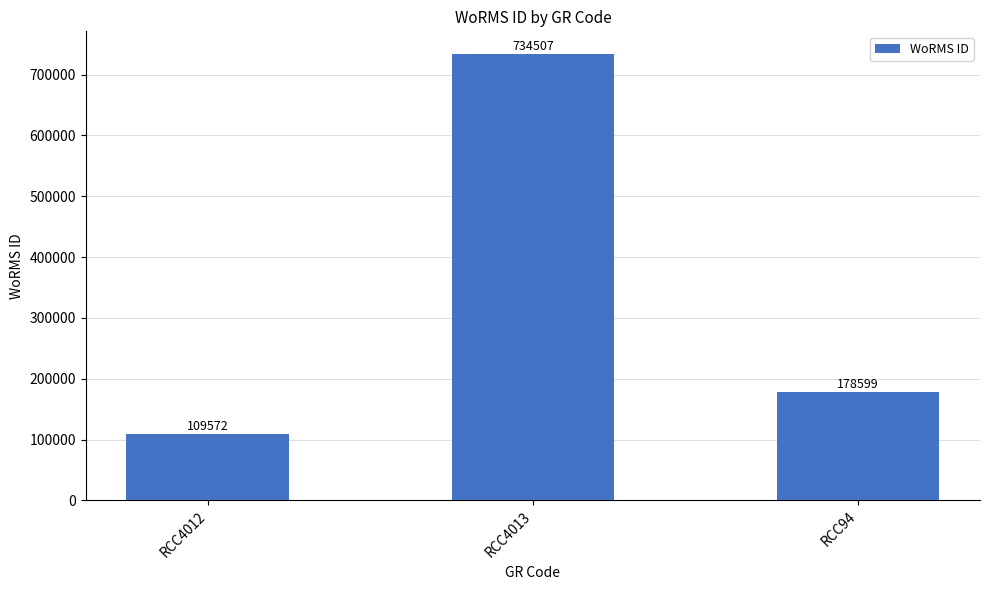

How many values are between 109572 and 734507?

3